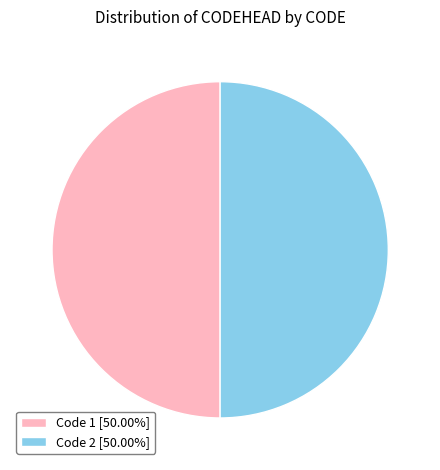

Do Code 1 [50.00%] and Code 2 [50.00%] together represent more than half of the pie?

Yes